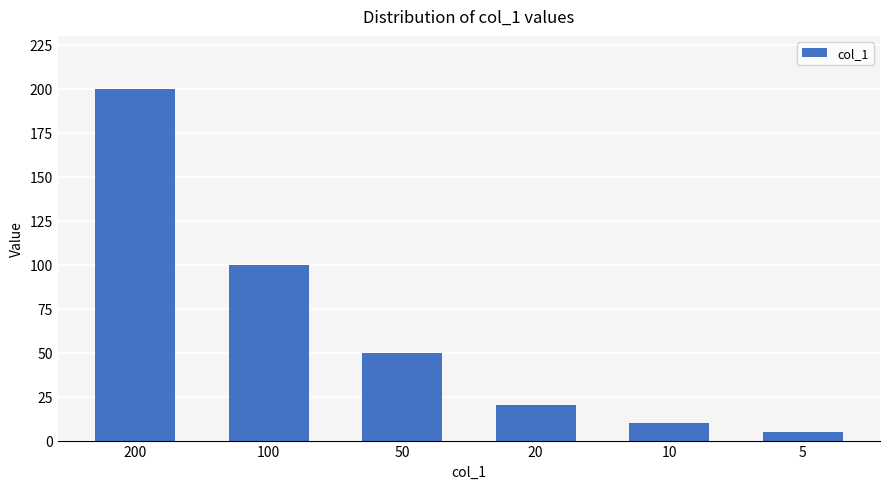

Reading left to right, list all the values displayed in this chart.

200=200	100=100	50=50	20=20	10=10	5=5